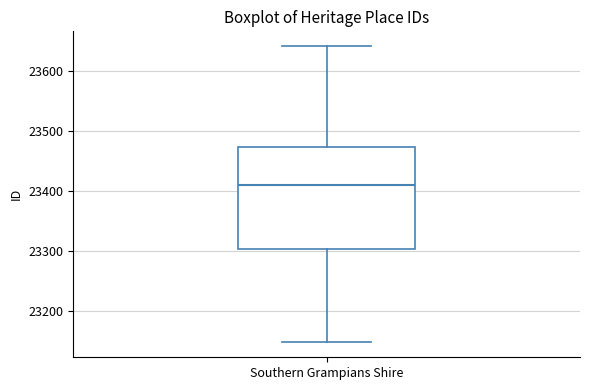

Transcribe this box plot: give where the median line is, the range the box spans, and where the two whiskers end, as read against the y-axis. The values are not printed on the chart, so give them approximately, as read against the axis.

median 23410, box 23300 to 23470, whiskers 23150 to 23640